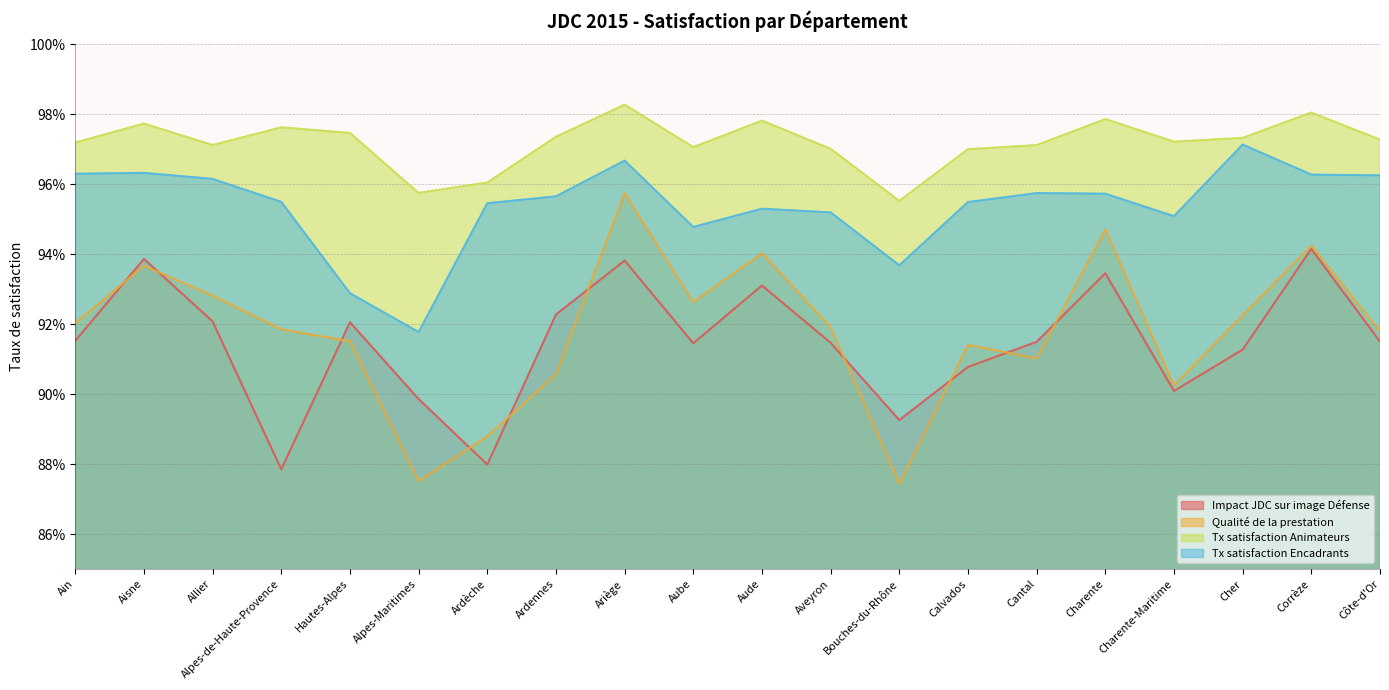

Reading left to right, transcribe all the data shown in this chart.

Impact JDC sur image Défense: Ain=0.9	Aisne=0.9	Allier=0.9	Alpes-de-Haute-Provence=0.9	Hautes-Alpes=0.9	Alpes-Maritimes=0.9	Ardèche=0.9	Ardennes=0.9	Ariège=0.9	Aube=0.9	Aude=0.9	Aveyron=0.9	Bouches-du-Rhône=0.9	Calvados=0.9	Cantal=0.9	Charente=0.9	Charente-Maritime=0.9	Cher=0.9	Corrèze=0.9	Côte-d'Or=0.9
Qualité de la prestation: Ain=0.9	Aisne=0.9	Allier=0.9	Alpes-de-Haute-Provence=0.9	Hautes-Alpes=0.9	Alpes-Maritimes=0.9	Ardèche=0.9	Ardennes=0.9	Ariège=1.0	Aube=0.9	Aude=0.9	Aveyron=0.9	Bouches-du-Rhône=0.9	Calvados=0.9	Cantal=0.9	Charente=0.9	Charente-Maritime=0.9	Cher=0.9	Corrèze=0.9	Côte-d'Or=0.9
Tx satisfaction Animateurs: Ain=1.0	Aisne=1.0	Allier=1.0	Alpes-de-Haute-Provence=1.0	Hautes-Alpes=1.0	Alpes-Maritimes=1.0	Ardèche=1.0	Ardennes=1.0	Ariège=1.0	Aube=1.0	Aude=1.0	Aveyron=1.0	Bouches-du-Rhône=1.0	Calvados=1.0	Cantal=1.0	Charente=1.0	Charente-Maritime=1.0	Cher=1.0	Corrèze=1.0	Côte-d'Or=1.0
Tx satisfaction Encadrants: Ain=1.0	Aisne=1.0	Allier=1.0	Alpes-de-Haute-Provence=1.0	Hautes-Alpes=0.9	Alpes-Maritimes=0.9	Ardèche=1.0	Ardennes=1.0	Ariège=1.0	Aube=0.9	Aude=1.0	Aveyron=1.0	Bouches-du-Rhône=0.9	Calvados=1.0	Cantal=1.0	Charente=1.0	Charente-Maritime=1.0	Cher=1.0	Corrèze=1.0	Côte-d'Or=1.0